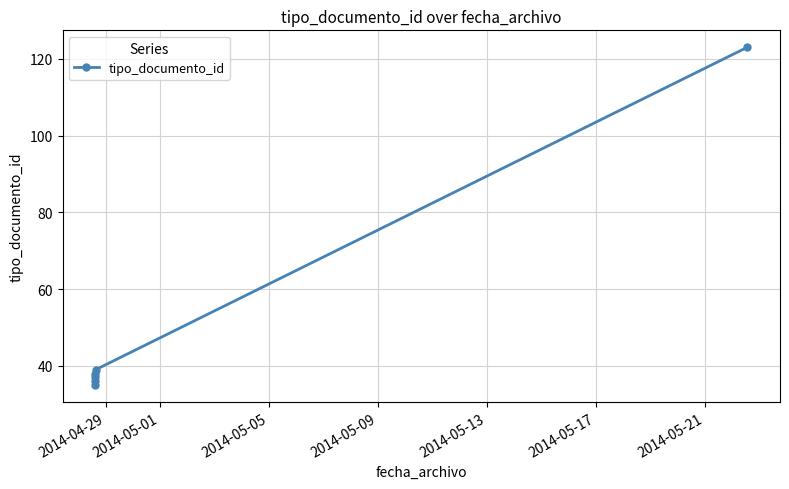

What is the value of the 4th point from the left?

38